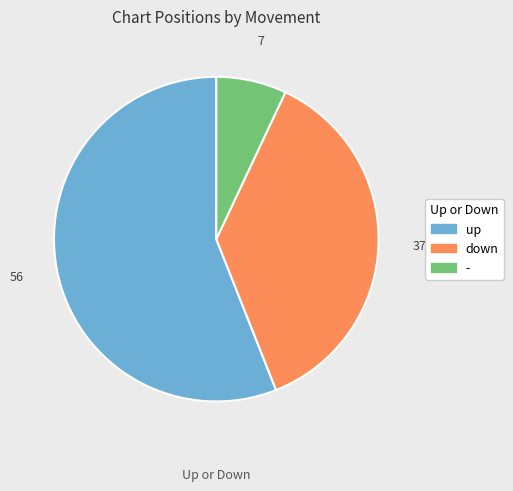

Is up the majority of the pie?

Yes